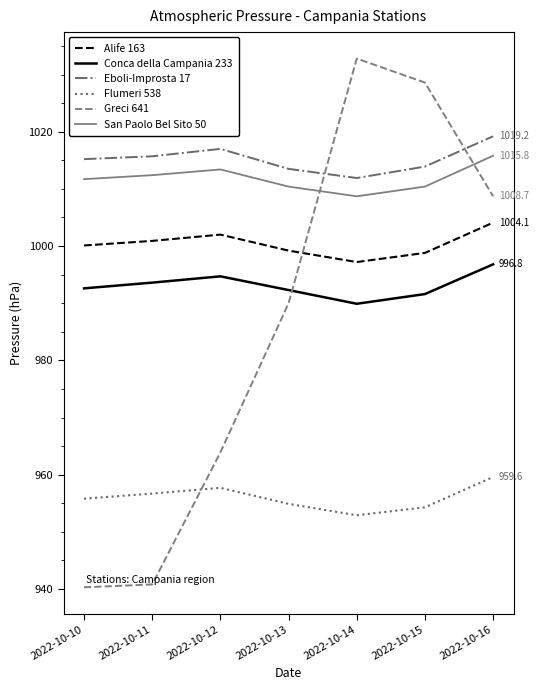

Where do Conca della Campania 233 and Greci 641 first cross each other?

2022-10-13 and 2022-10-14